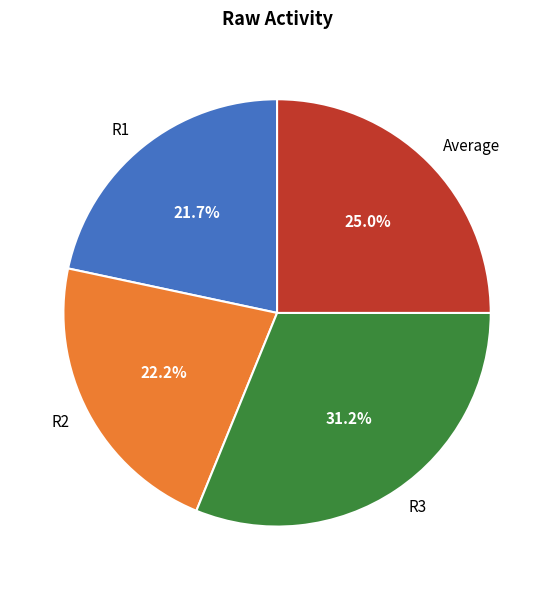

How many segments does this pie chart have?

4